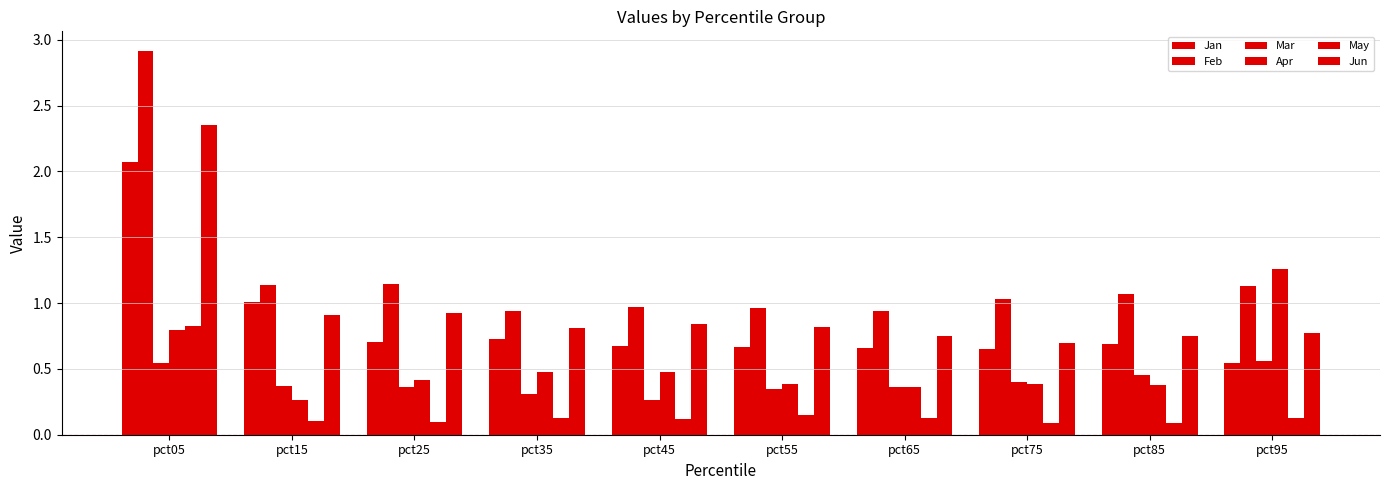

Reading left to right, extract all data points from this chart.

Jan: 2.1	1.0	0.7	0.7	0.7	0.7	0.7	0.7	0.7	0.5
Feb: 2.9	1.1	1.1	0.9	1.0	1.0	0.9	1.0	1.1	1.1
Mar: 0.5	0.4	0.4	0.3	0.3	0.3	0.4	0.4	0.5	0.6
Apr: 0.8	0.3	0.4	0.5	0.5	0.4	0.4	0.4	0.4	1.3
May: 0.8	0.1	0.1	0.1	0.1	0.1	0.1	0.1	0.1	0.1
Jun: 2.4	0.9	0.9	0.8	0.8	0.8	0.7	0.7	0.7	0.8